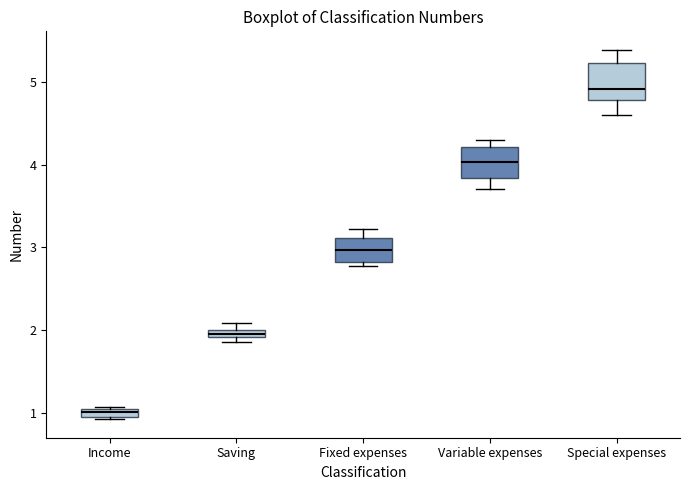

Where does the lower whisker of the box for Variable expenses end on the y-axis? The values are not printed on the chart, so give them approximately, as read against the axis.

3.7